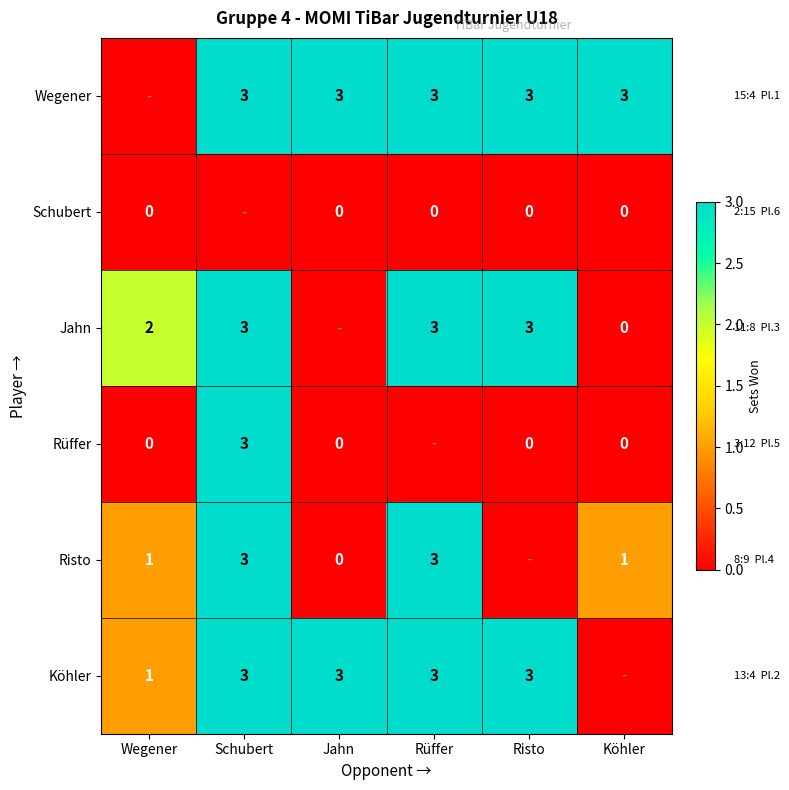

Which category has the highest value across all series?

Schubert